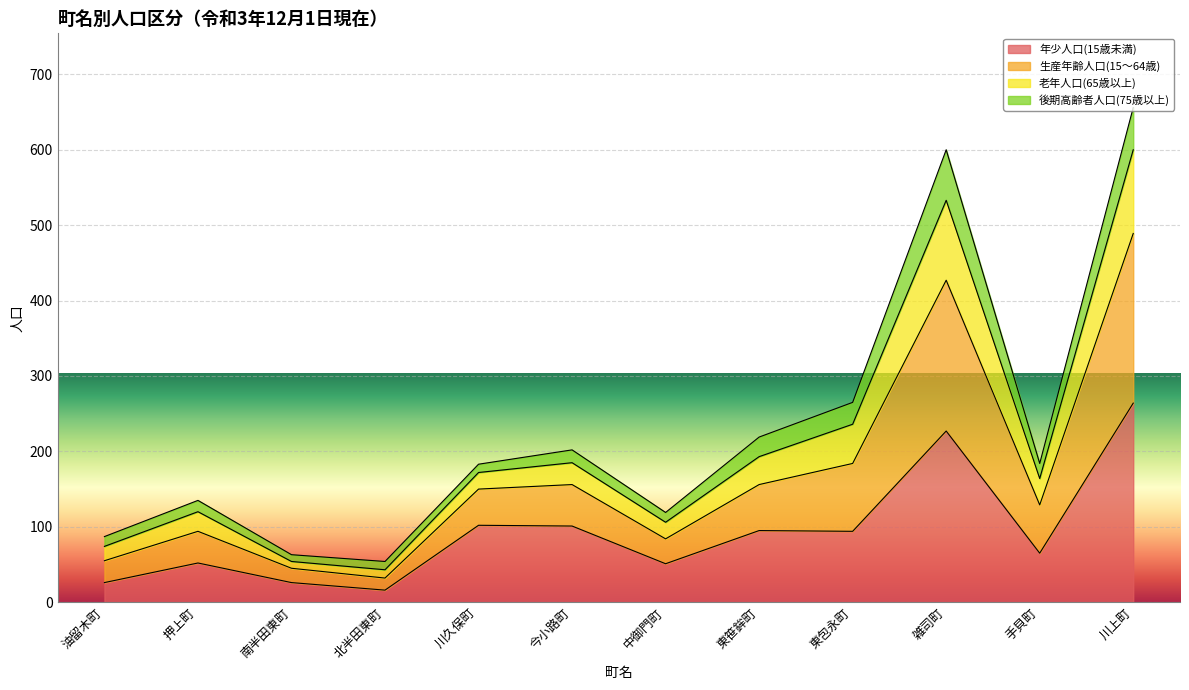

At which label does 年少人口(15歳未満) reach its peak?

川上町